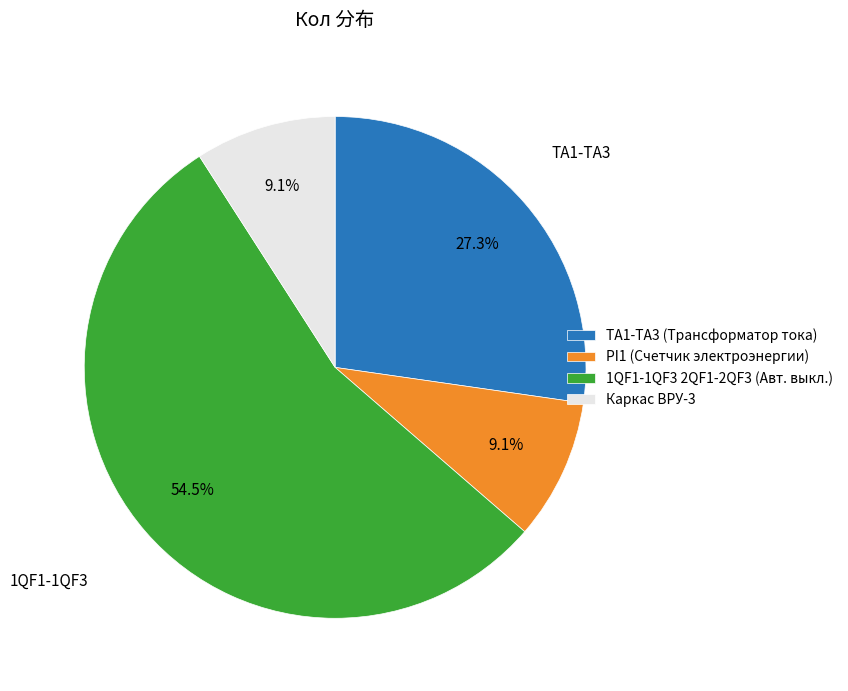

The TA1-TA3 (Трансформатор тока) slice represents 20% of the pie. True or false?

False